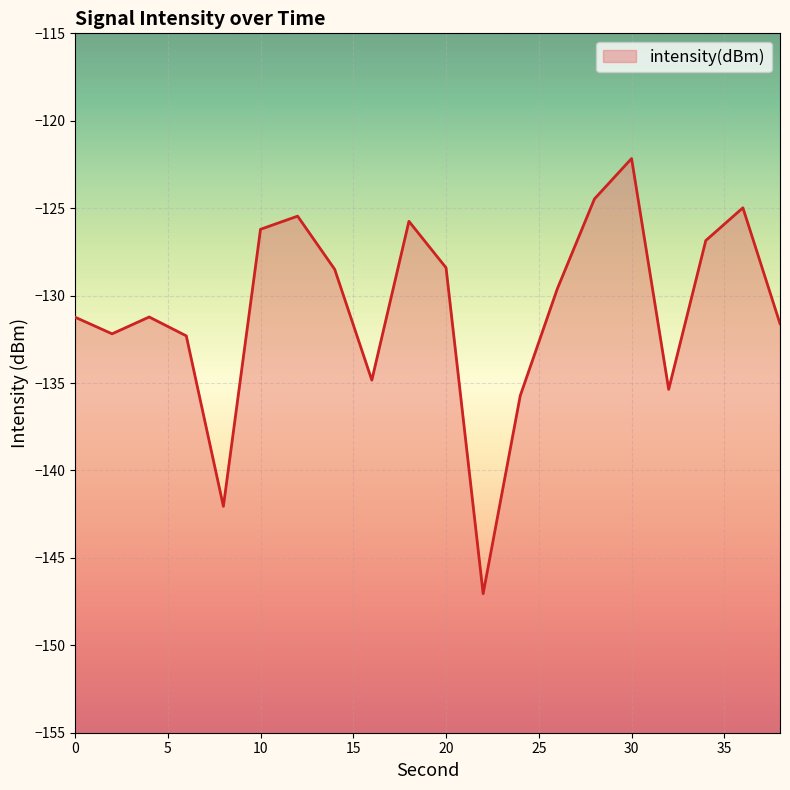

Reading left to right, extract all data points from this chart.

-131.2	-132.2	-131.2	-132.3	-142.1	-126.2	-125.5	-128.5	-134.8	-125.8	-128.4	-147.0	-135.7	-129.6	-124.5	-122.2	-135.4	-126.9	-125.0	-131.6